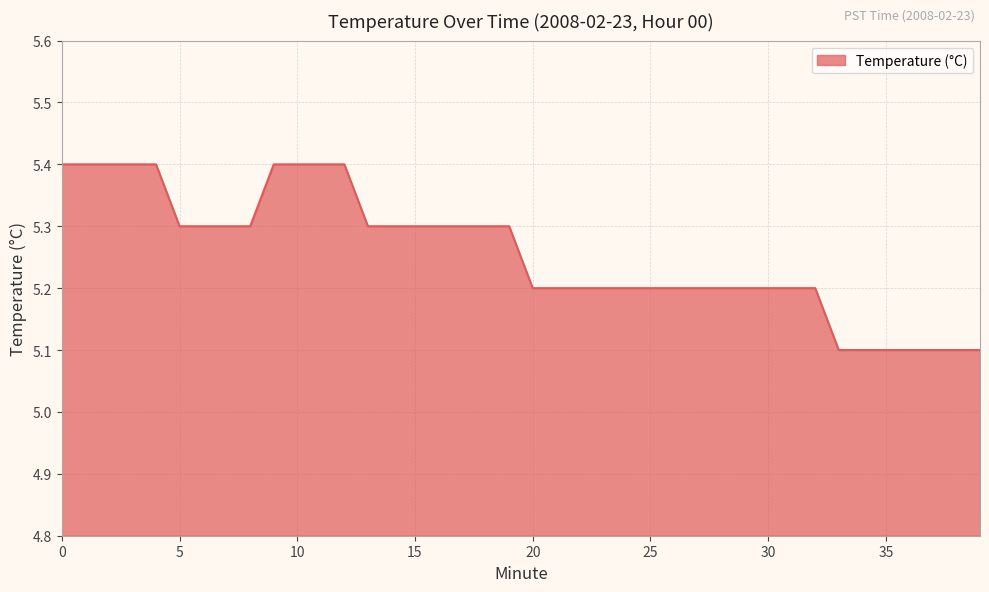

What is the difference between the maximum and minimum values?

0.3